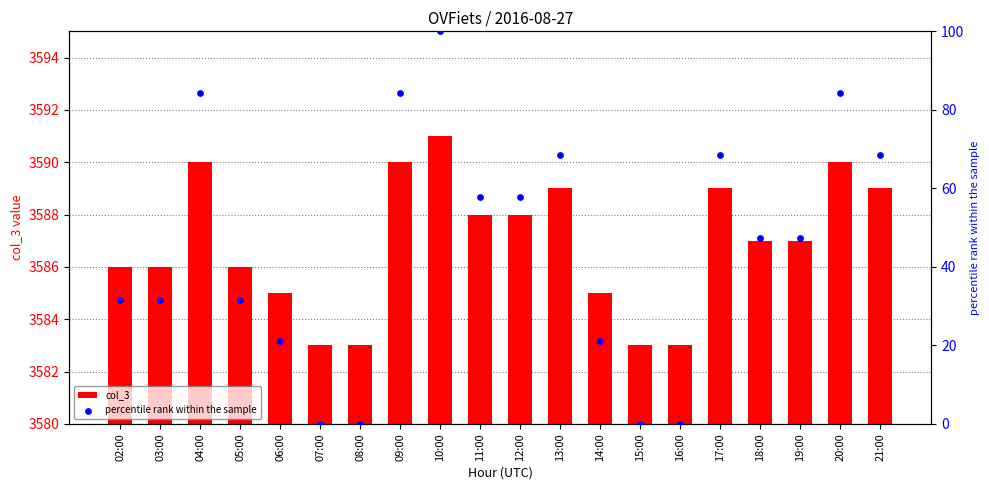

Which series reaches the maximum Y coordinate?

col_3